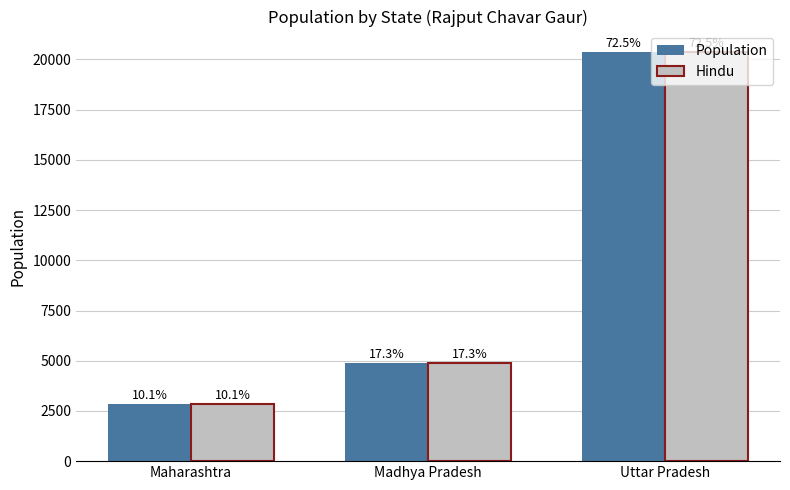

Rank the series at Uttar Pradesh from lowest to highest value.

Population, Hindu